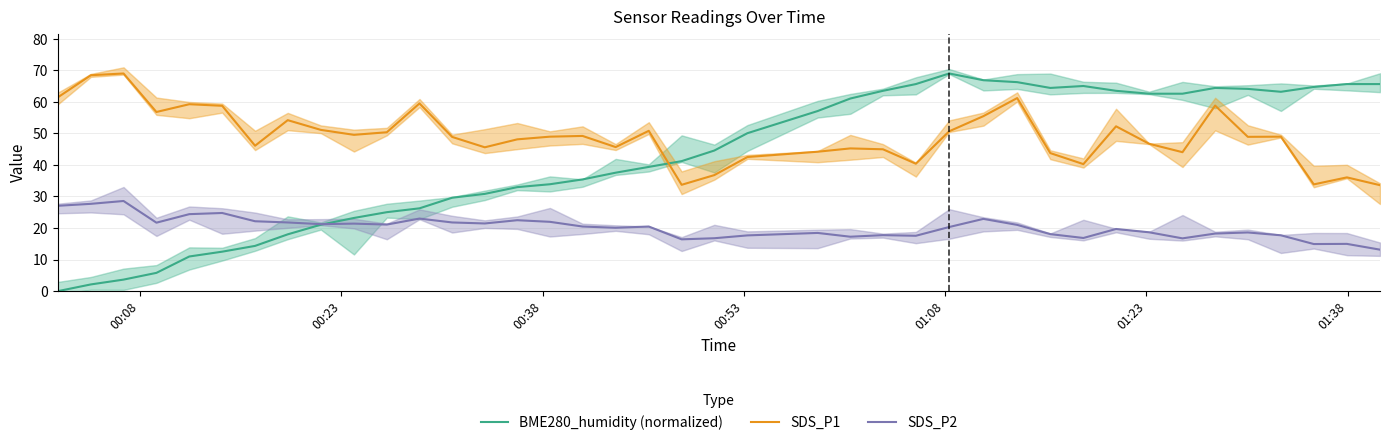

What is the highest value of the BME280_humidity (normalized) series?

69.0